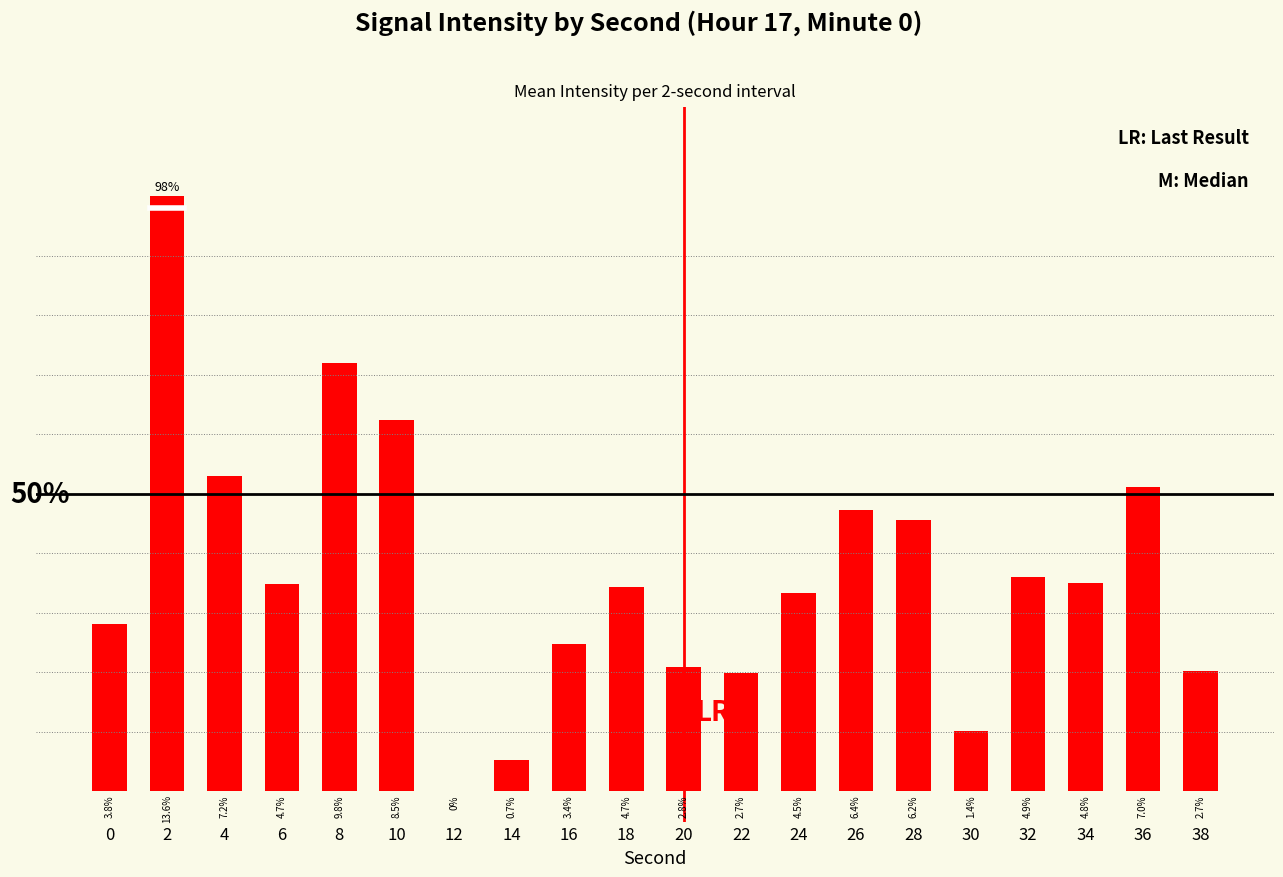

Are the bars horizontal?

No